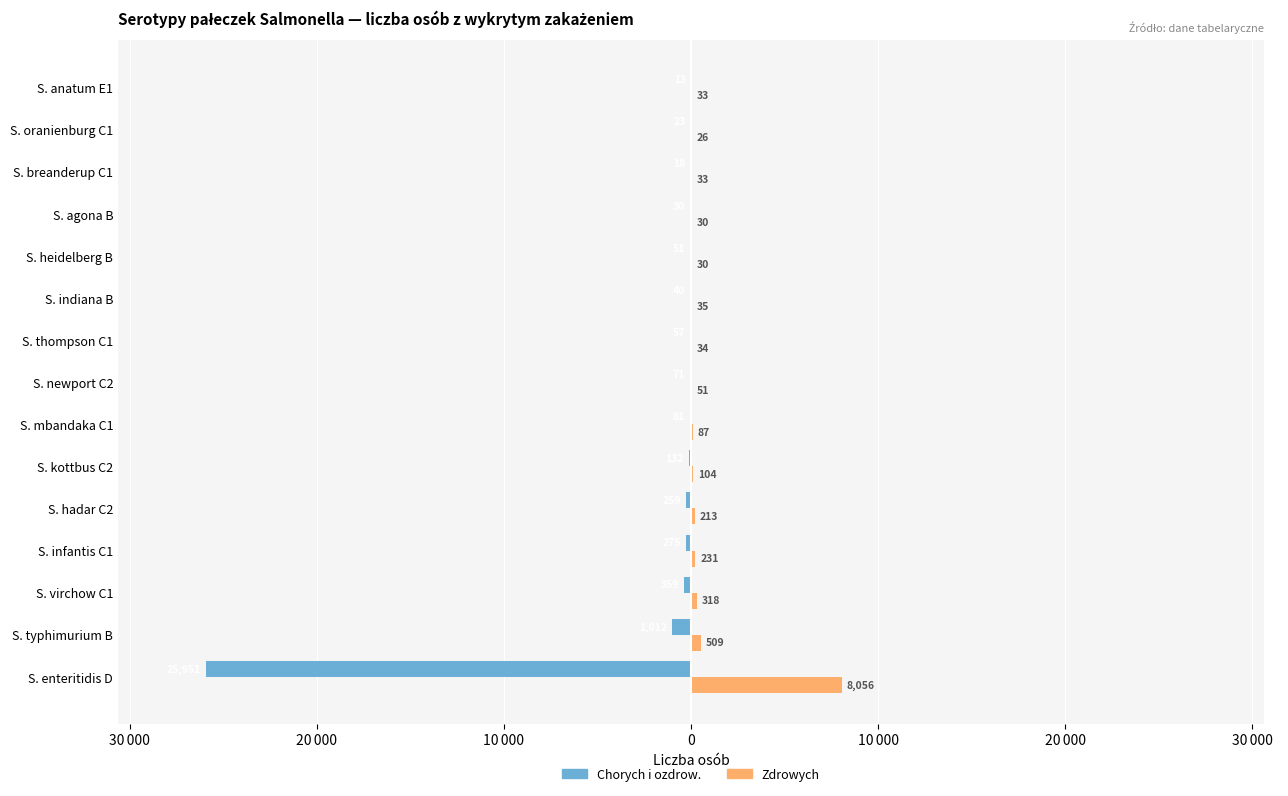

What are all the series names shown in the legend?

Chorych i ozdrow., Zdrowych